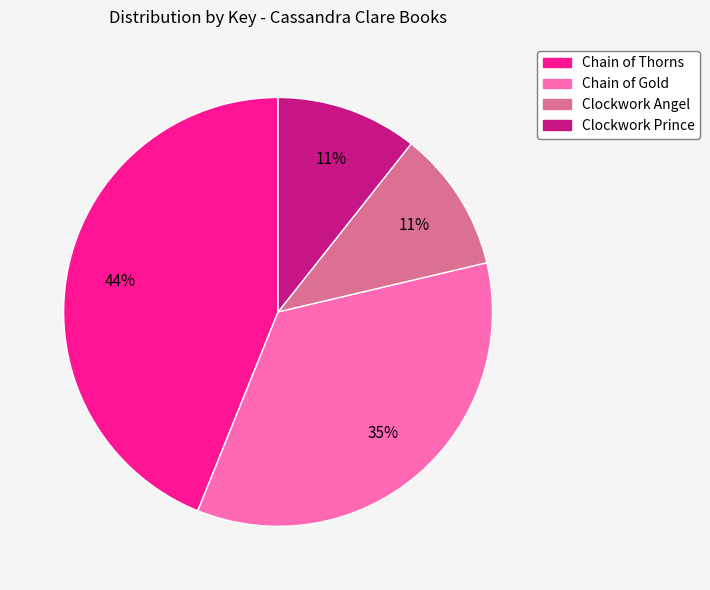

Which category has the biggest portion of the pie?

Chain of Thorns